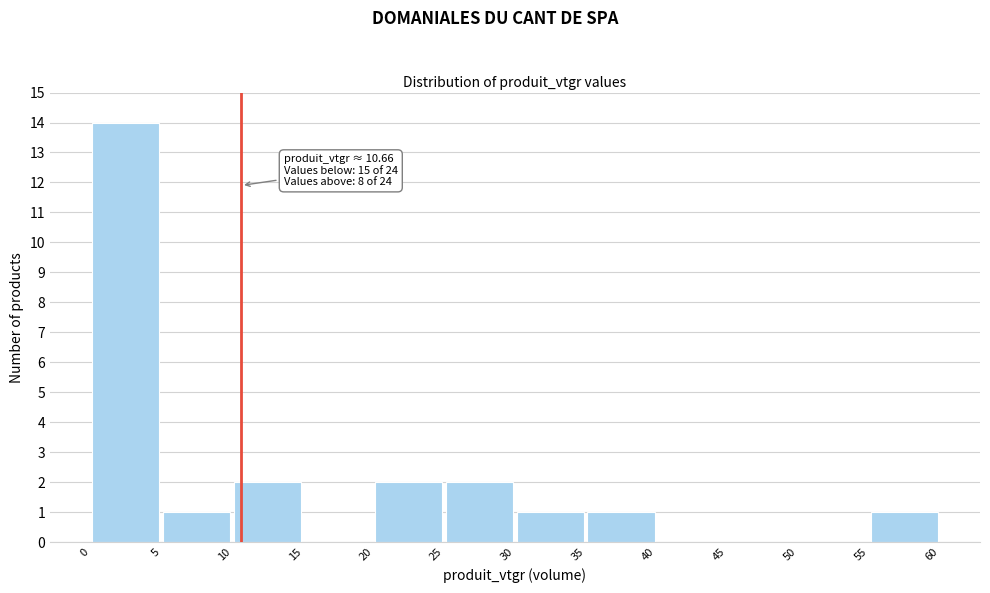

Which range on the x-axis has the tallest bar?

0 to 5